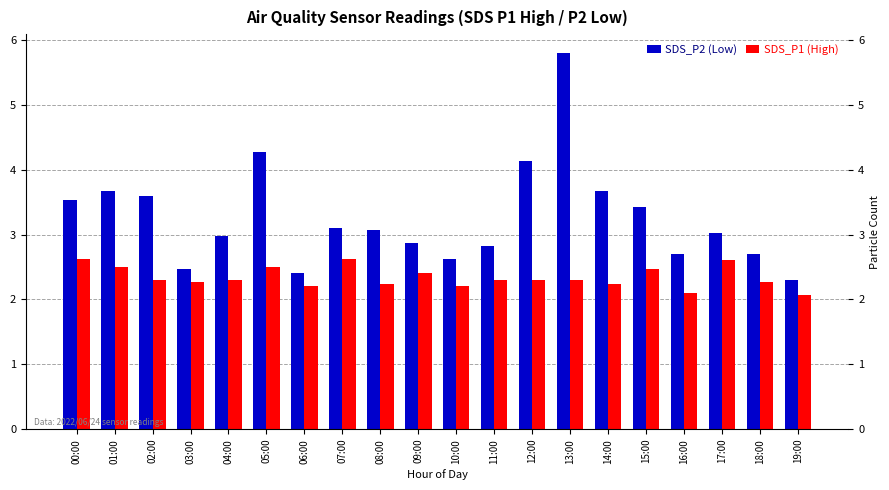

How many bars are there in each group?

2